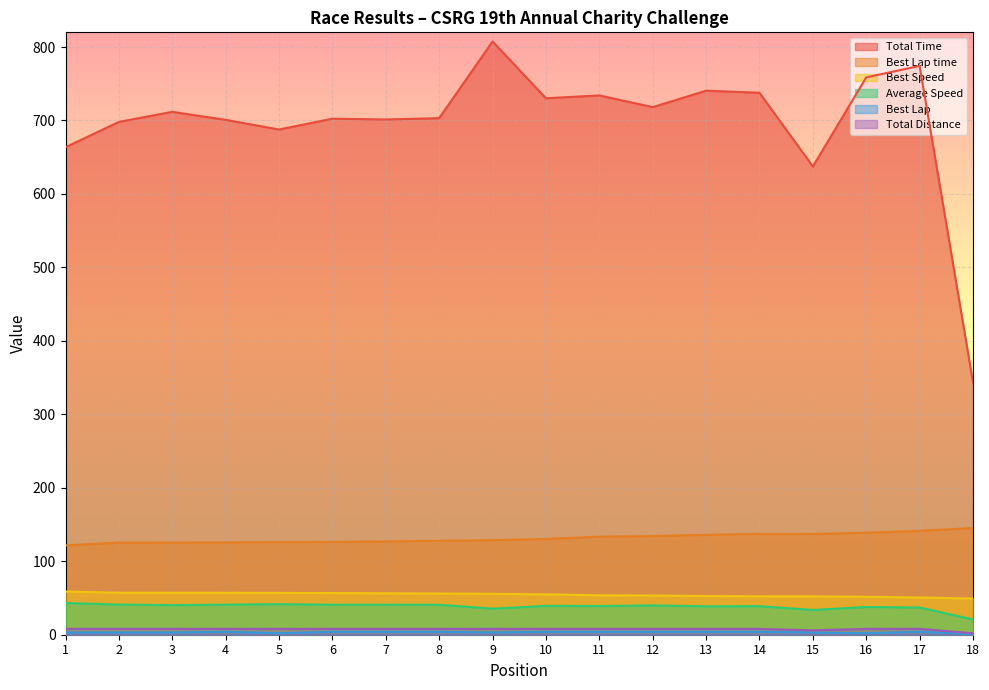

Reading left to right, list all the values displayed in this chart.

Total Time: 663.6	698.1	711.8	700.8	687.7	702.5	701.3	703.2	807.5	730.3	734.1	718.2	740.6	737.7	637.4	758.7	774.3	343.5
Best Lap time: 121.7	125.4	125.4	125.6	125.9	126.3	127.0	127.8	128.7	130.4	133.5	134.4	136.0	137.1	137.2	138.8	141.5	145.2
Best Speed: 58.9	57.1	57.1	57.0	56.9	56.7	56.4	56.0	55.7	55.0	53.7	53.3	52.7	52.2	52.2	51.6	50.6	49.3
Average Speed: 43.2	41.0	40.3	40.9	41.7	40.8	40.9	40.8	35.5	39.2	39.0	39.9	38.7	38.8	33.7	37.8	37.0	20.9
Best Lap: 3.0	3.0	3.0	4.0	2.0	4.0	4.0	4.0	3.0	4.0	4.0	4.0	4.0	4.0	3.0	2.0	4.0	1.0
Total Distance: 8.0	8.0	8.0	8.0	8.0	8.0	8.0	8.0	8.0	8.0	8.0	8.0	8.0	8.0	6.0	8.0	8.0	2.0